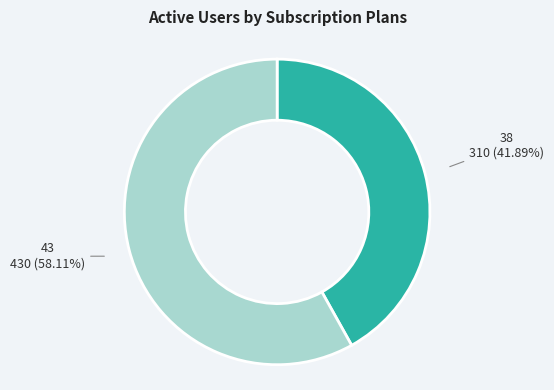

How many slices are in this pie chart?

2